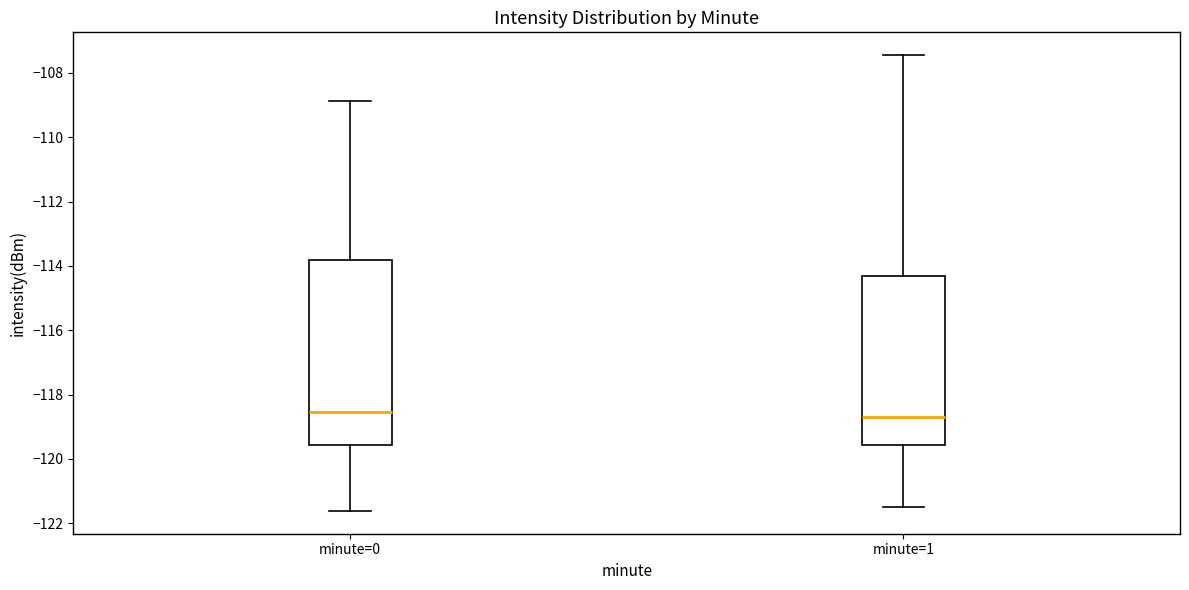

Where is the lower edge of the box for minute=0 on the y-axis? The values are not printed on the chart, so give them approximately, as read against the axis.

-119.6